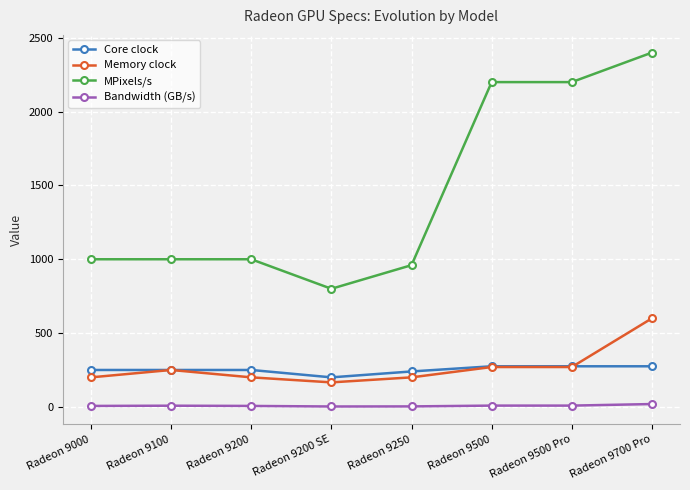

How many series are shown in this chart?

4